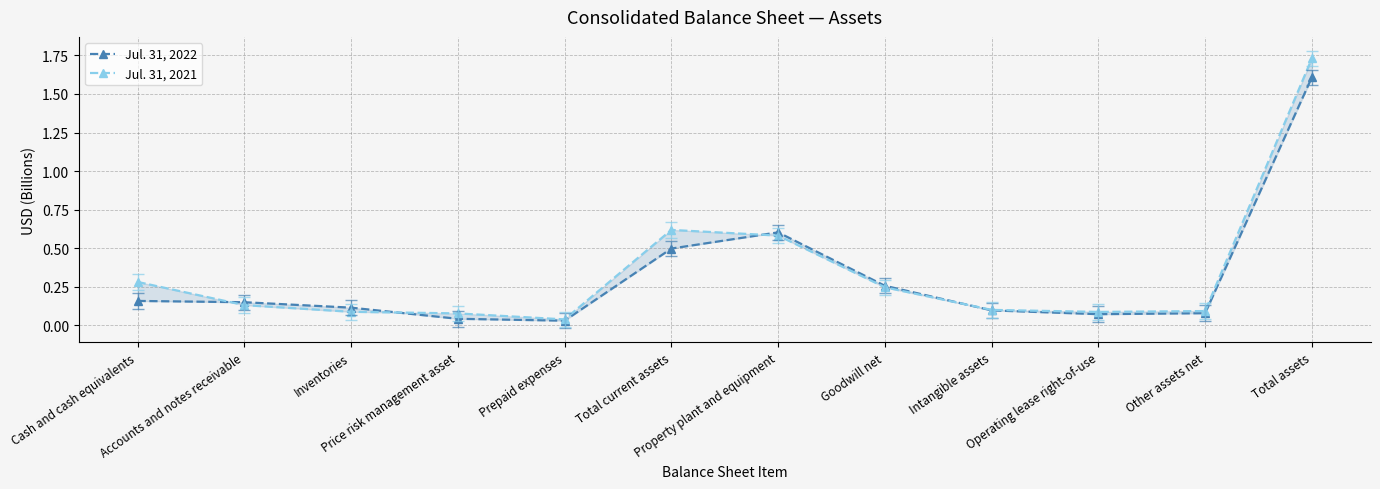

At which category does Jul. 31, 2022 reach its first local peak?

Property plant and equipment